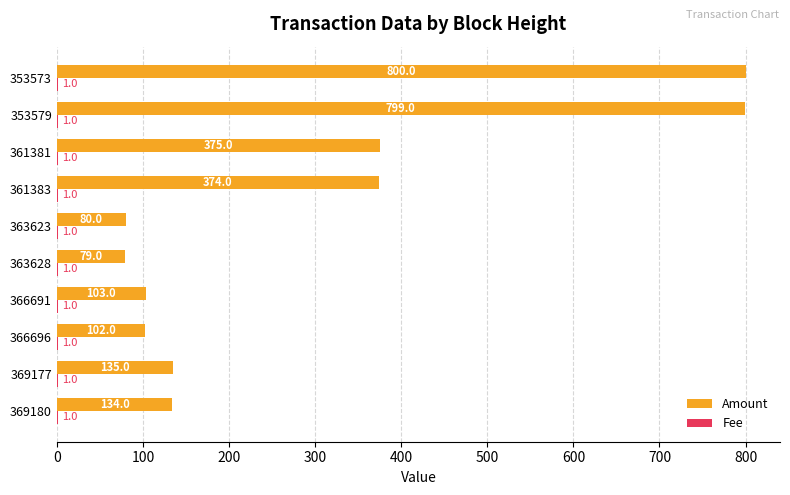

What is the maximum value shown in the chart?

800